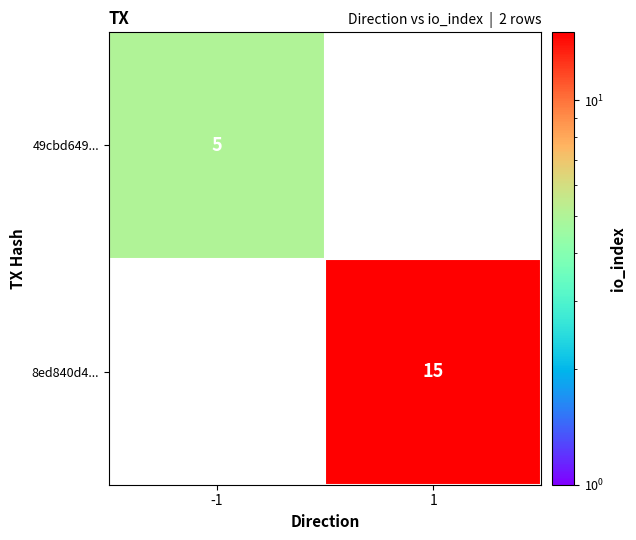

True or false: 8ed840d4... has a value of 15 at 1.

True